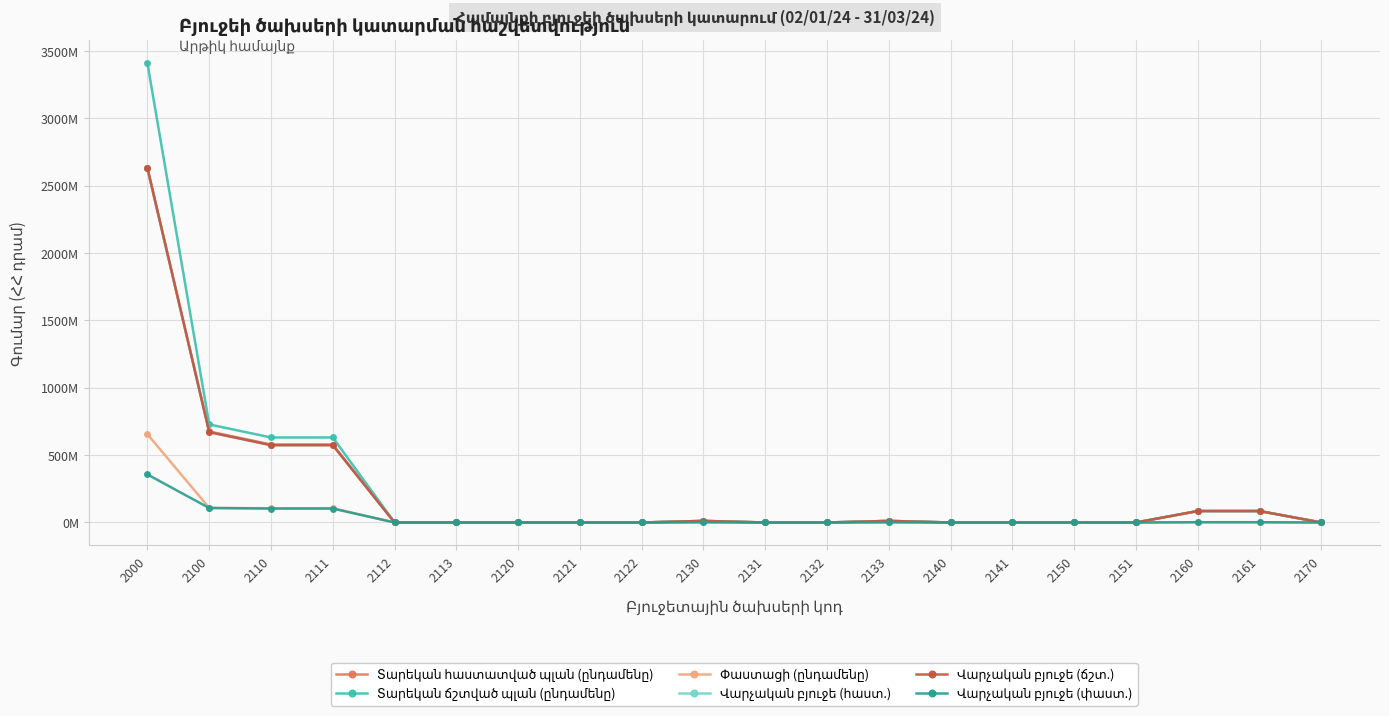

What is the sum of all Վարչական բյուջե (ճշտ.) values?

4645414600.0